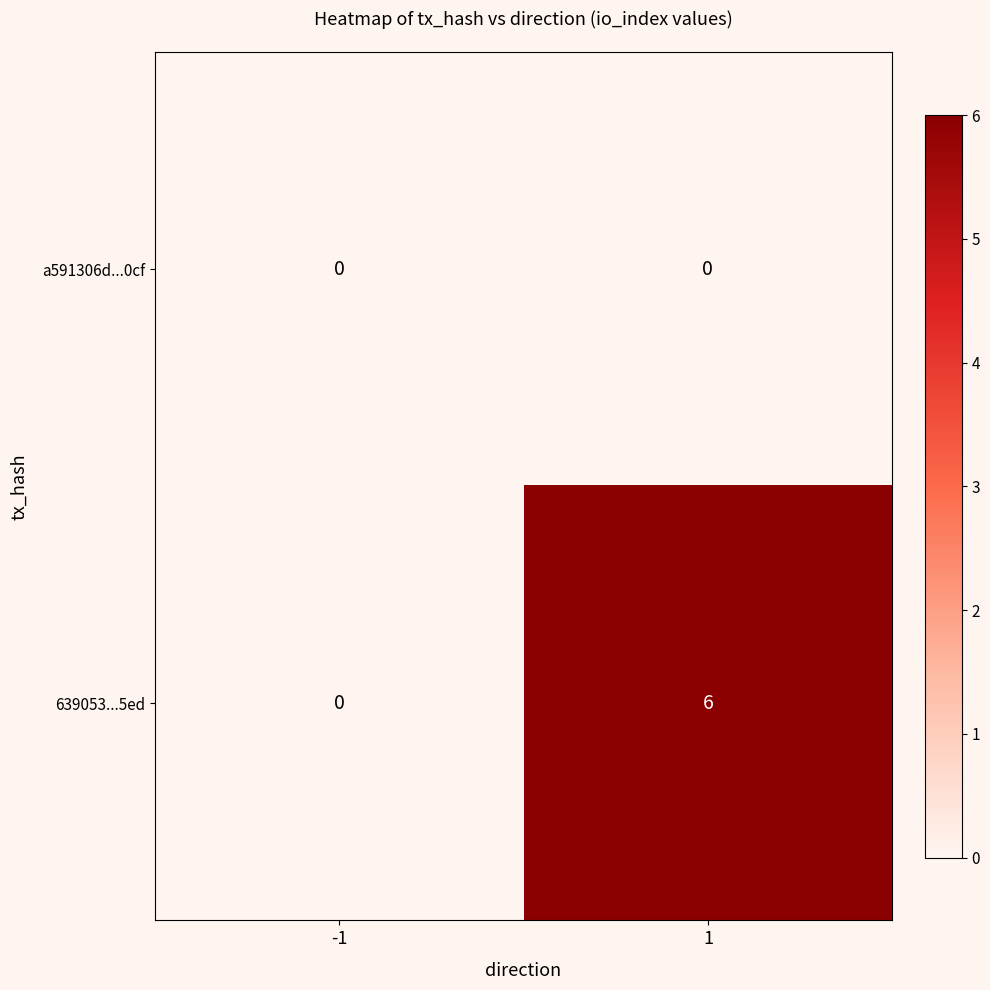

The value of 639053...5ed at -1 is -3. True or false?

False